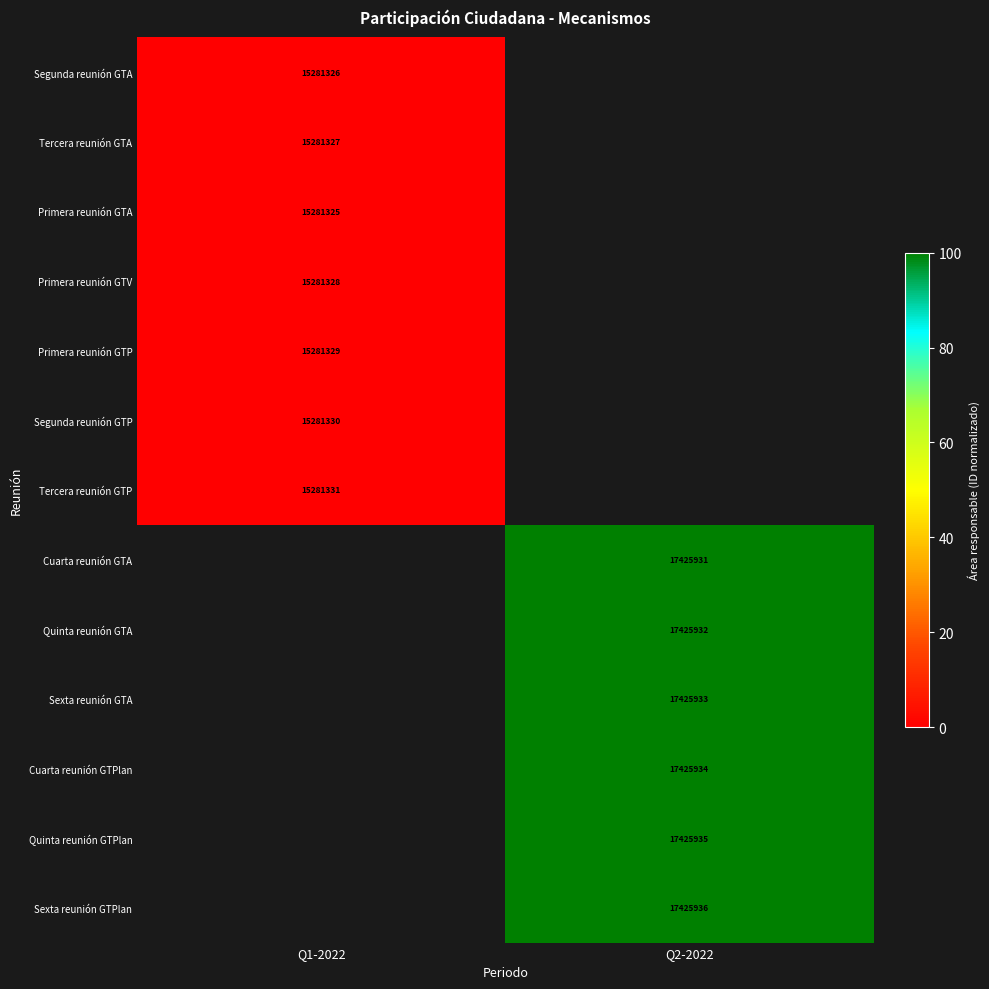

The value of Tercera reunión GTA at Q1-2022 is 6239770.9. True or false?

False